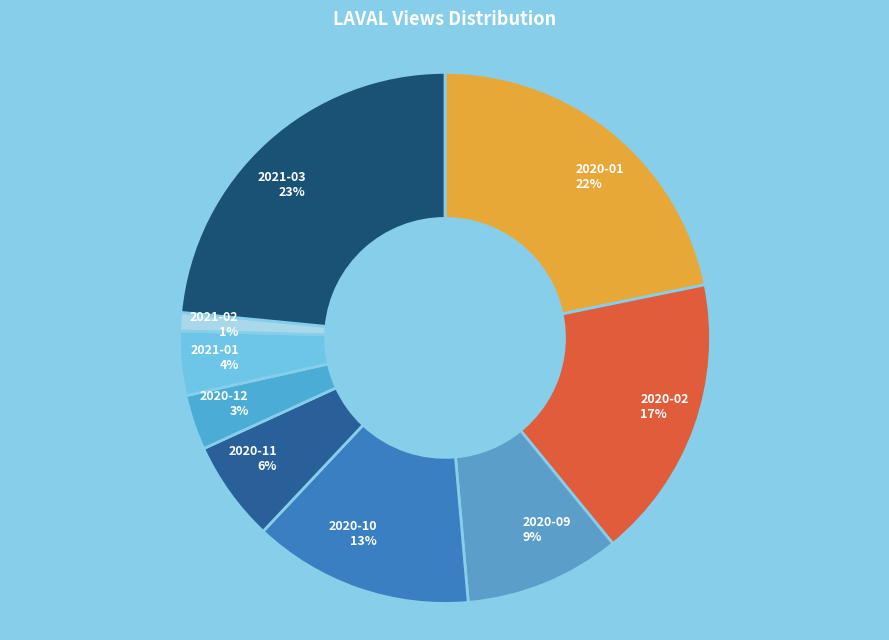

Is there a majority slice in this chart?

No